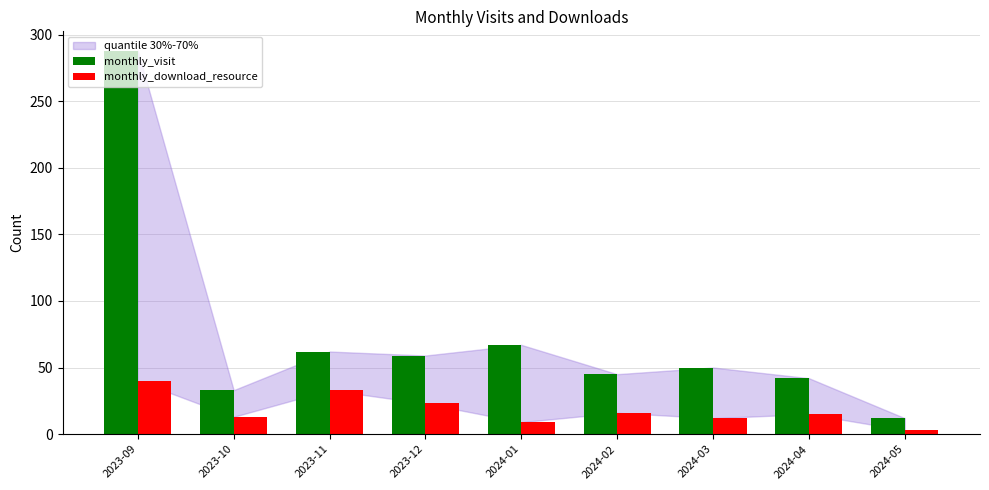

At which category is the sum across all series the highest?

2023-09